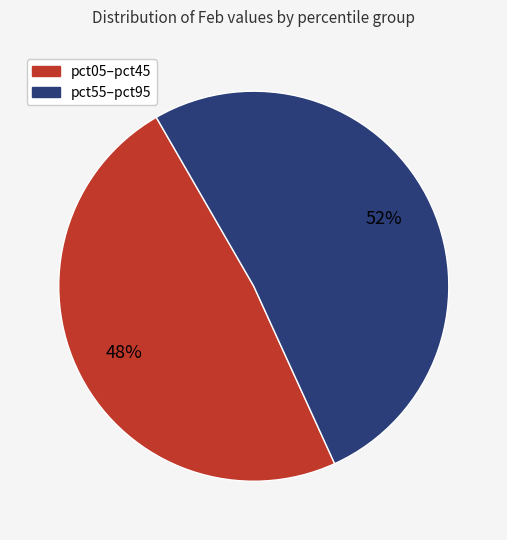

To the nearest percent, what is the average slice percentage?

50%